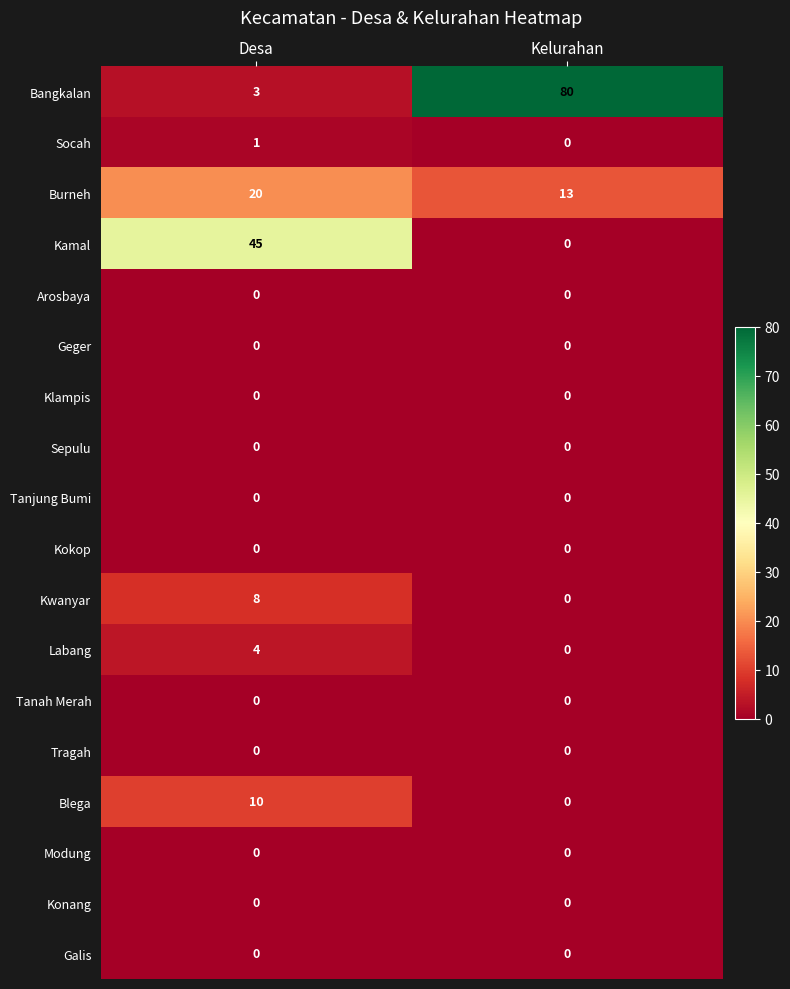

Which category has the highest value in the Kamal series?

Desa